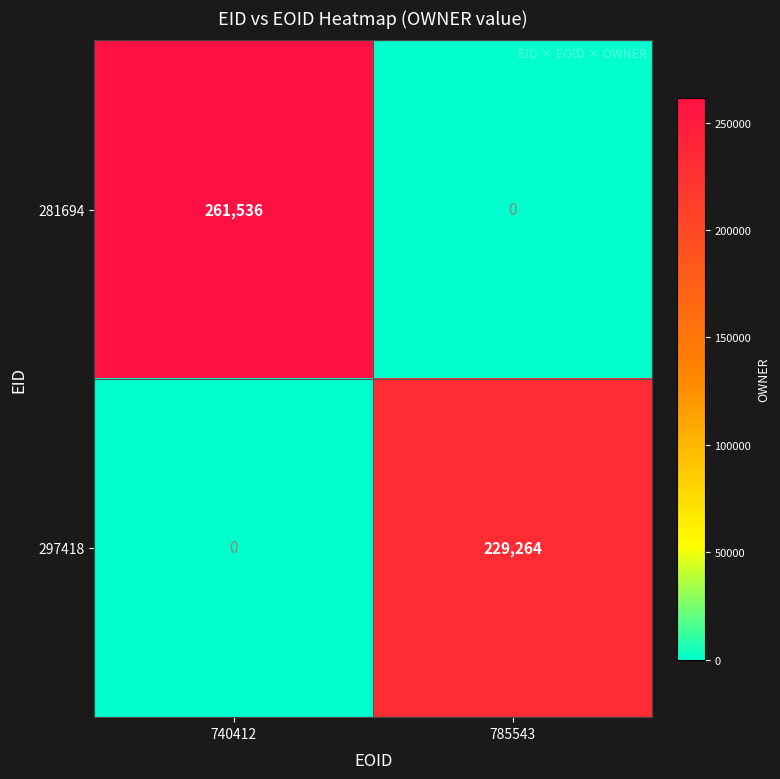

At 740412, list the series in order from largest to smallest.

281694, 297418